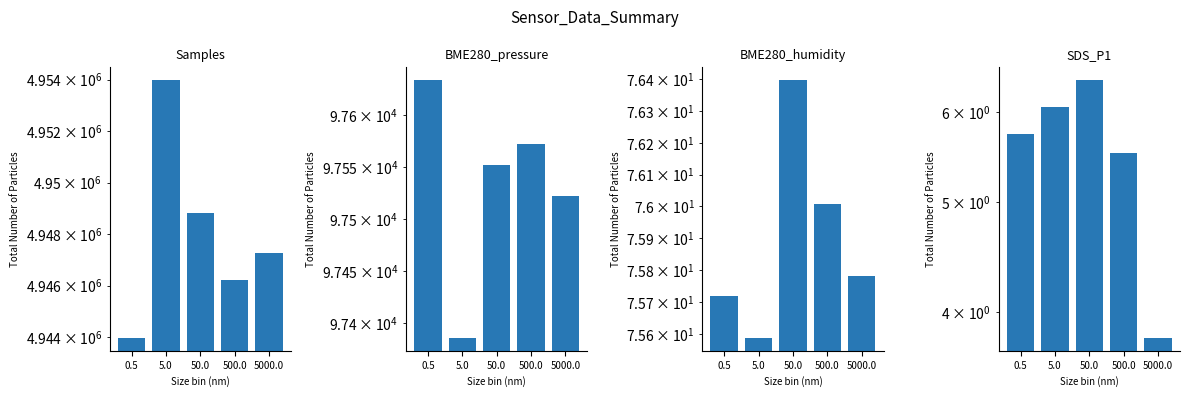

How many data points does each series have?

5